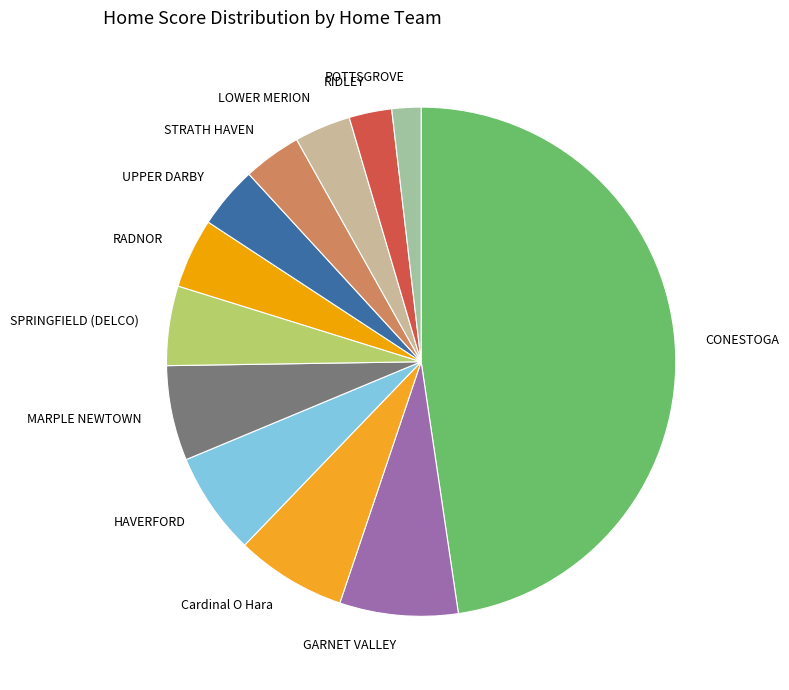

Do RADNOR and SPRINGFIELD (DELCO) together represent more than half of the pie?

No